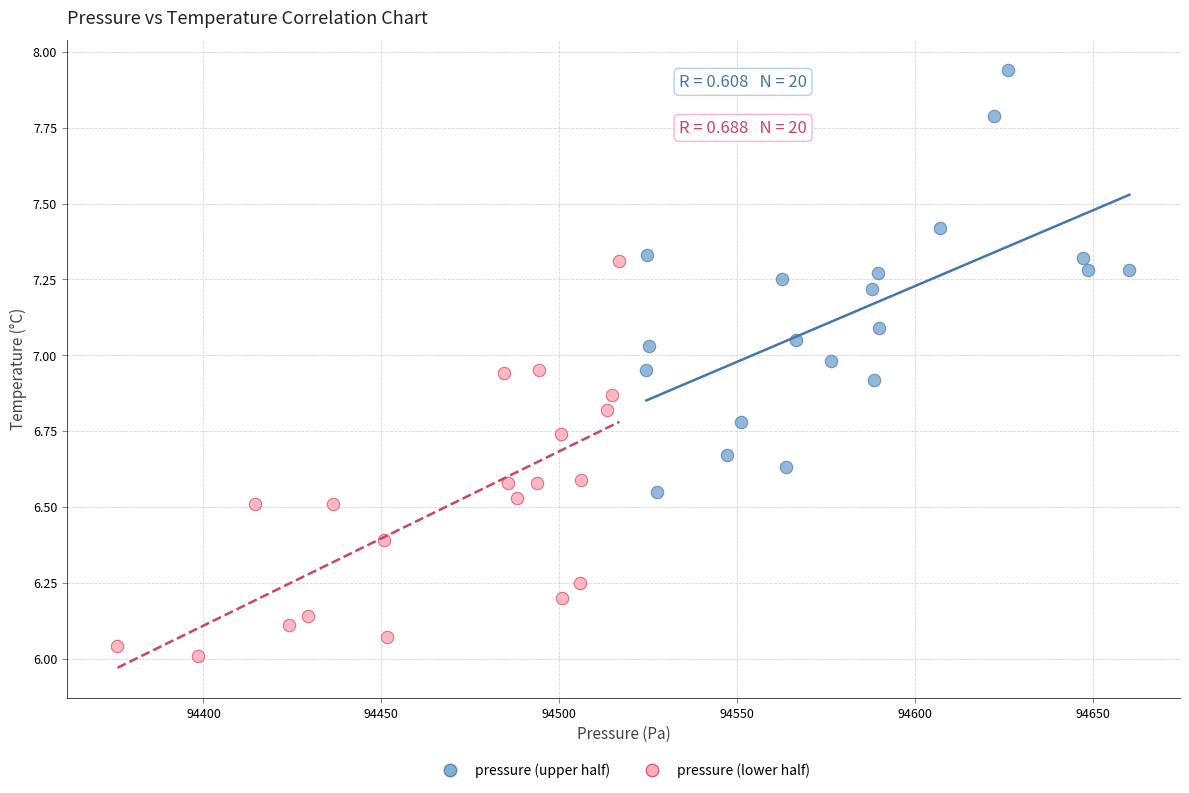

Which series contains the highest Y value?

pressure (upper half)